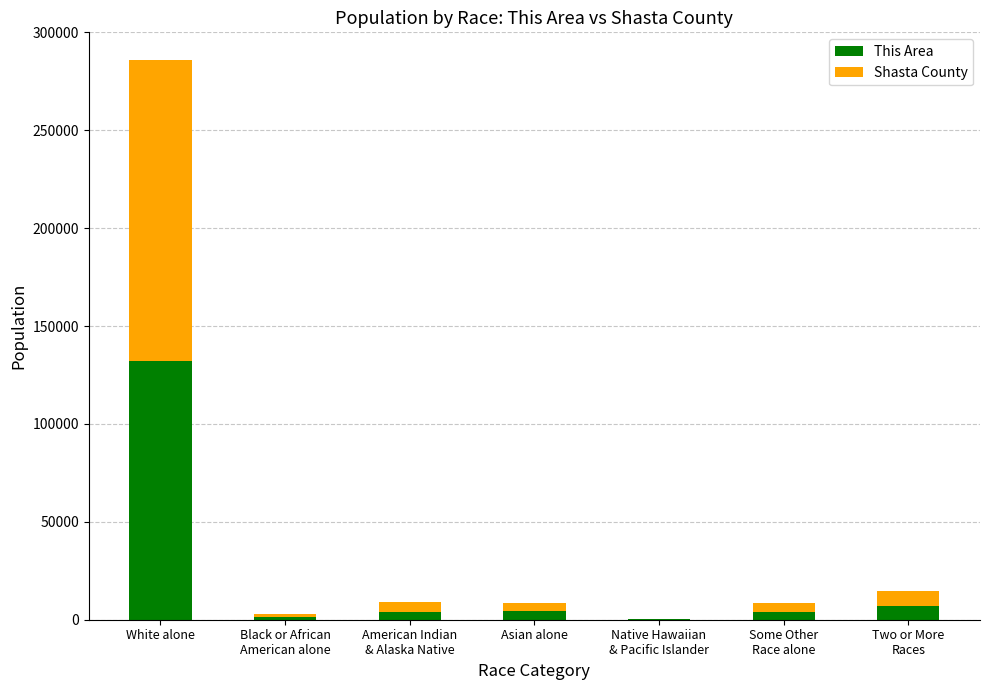

Which category has the highest value in the This Area series?

White alone